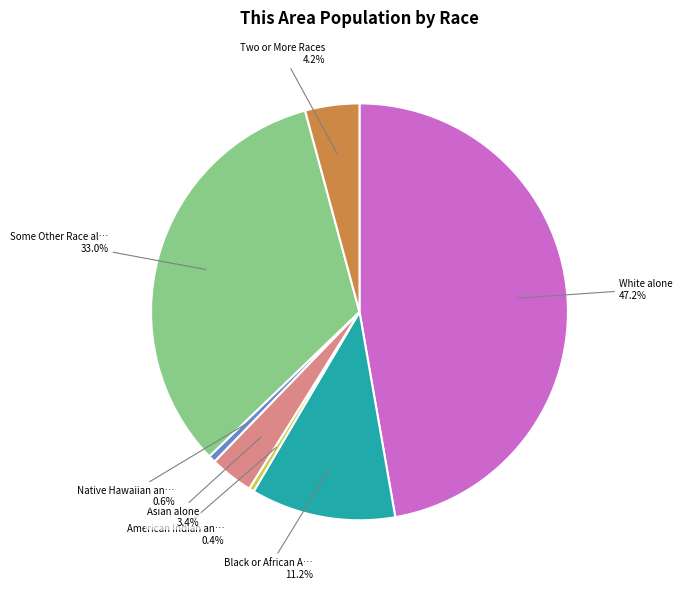

Does any single category account for the majority?

No